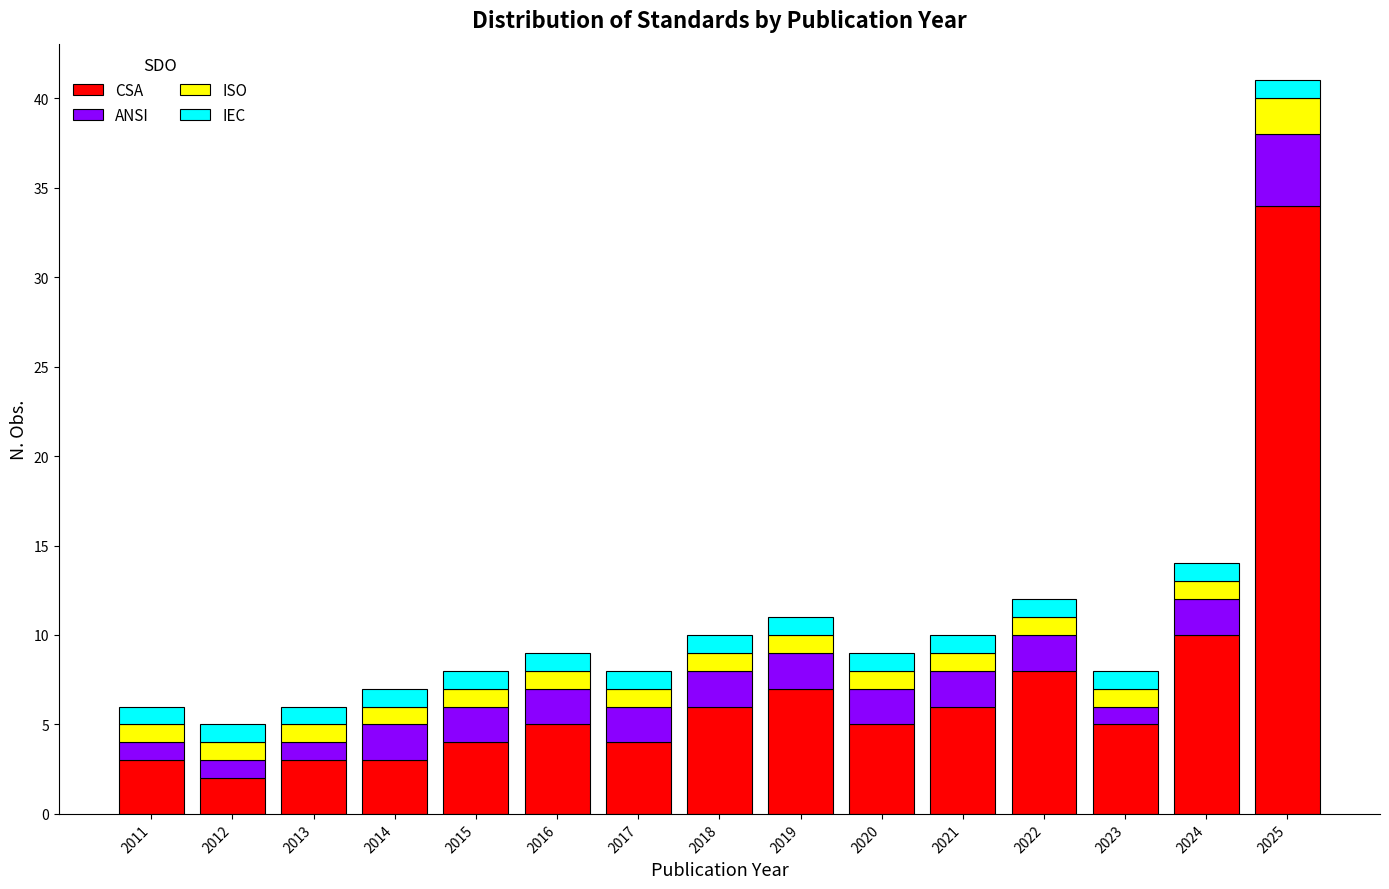

Which category has the lowest value in the CSA series?

2012